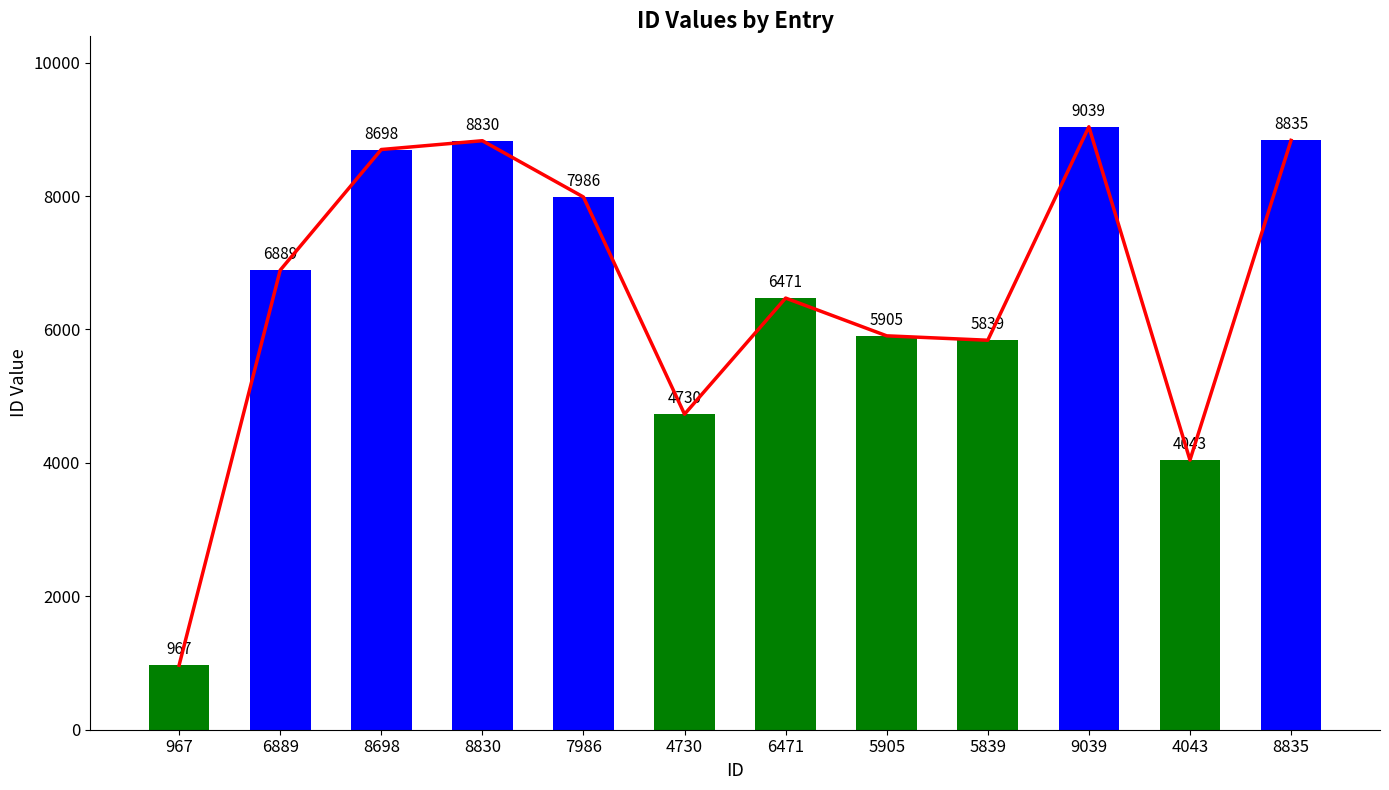

Between 5839 and 9039, which is larger?

9039